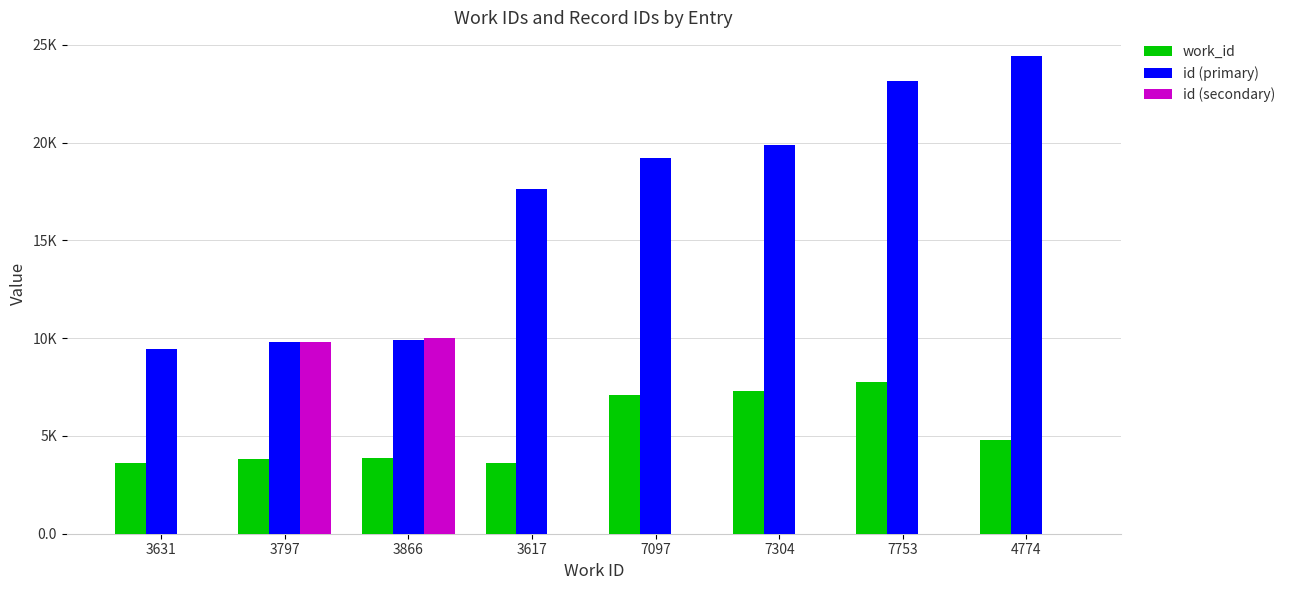

At which category does the chart reach its minimum across all series?

3631